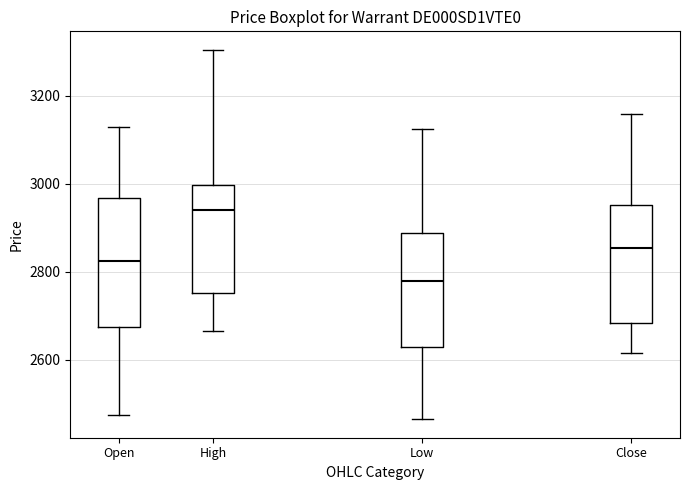

Which box's median line is the lowest?

Low